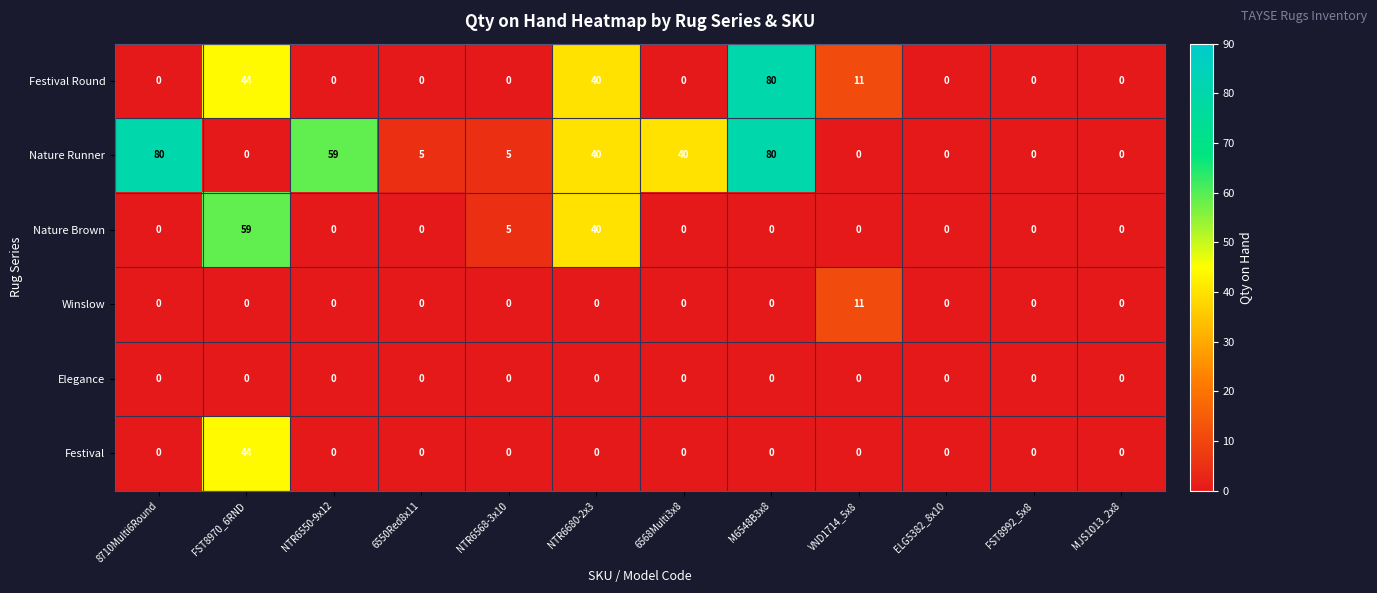

What is the sum of all Festival Round values?

175